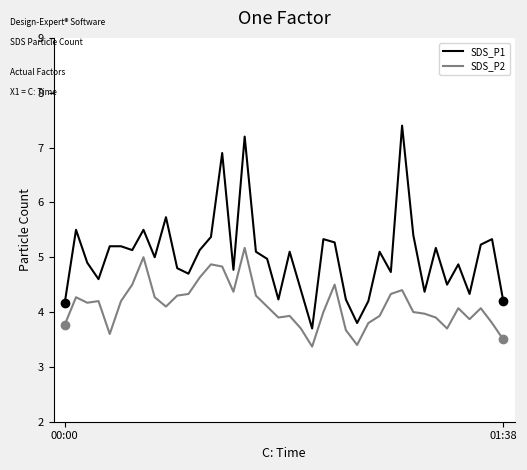

Rank the series by their maximum value, from highest to lowest.

SDS_P1, SDS_P2